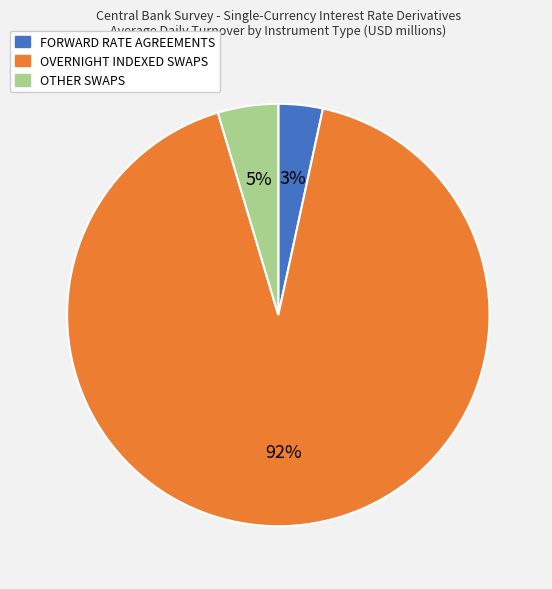

How many slices are in this pie chart?

3